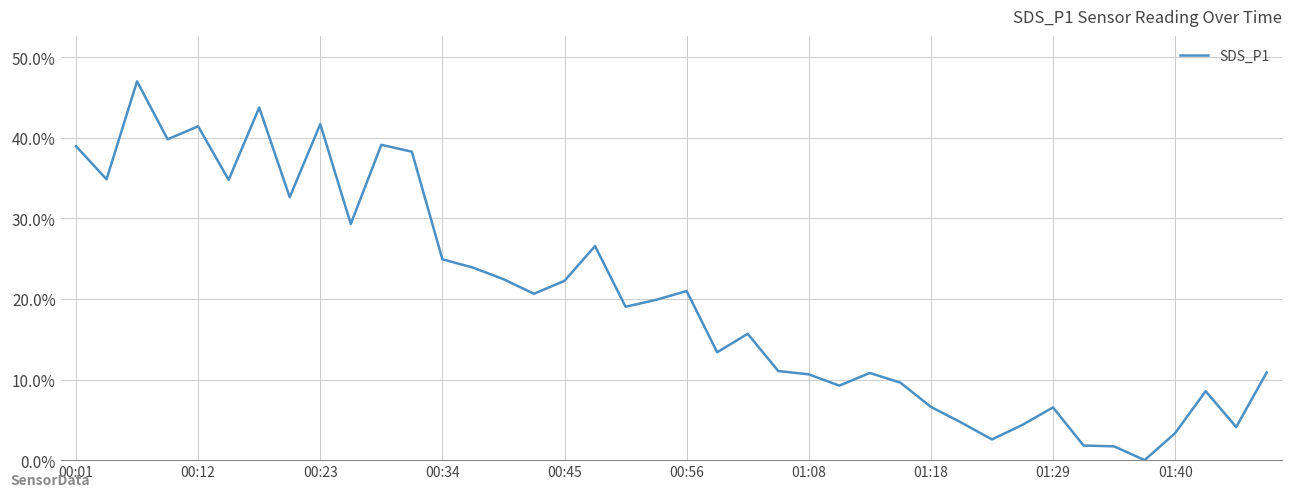

What is the maximum value shown in the chart?

47.0